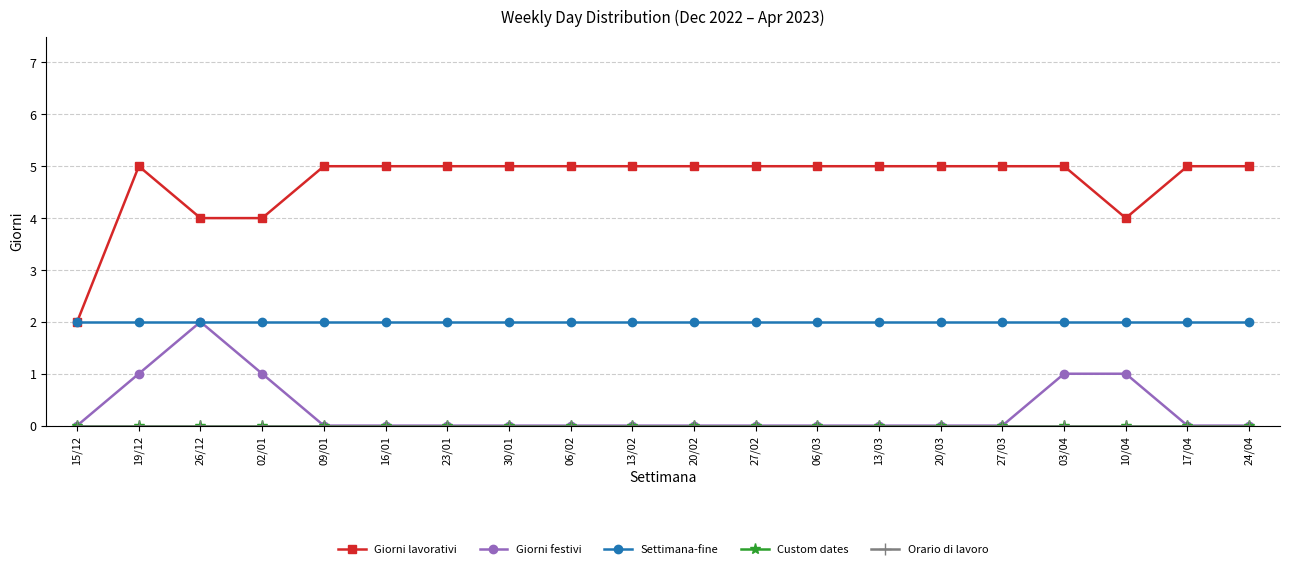

The value of Custom dates at 02/01 is 0. True or false?

True